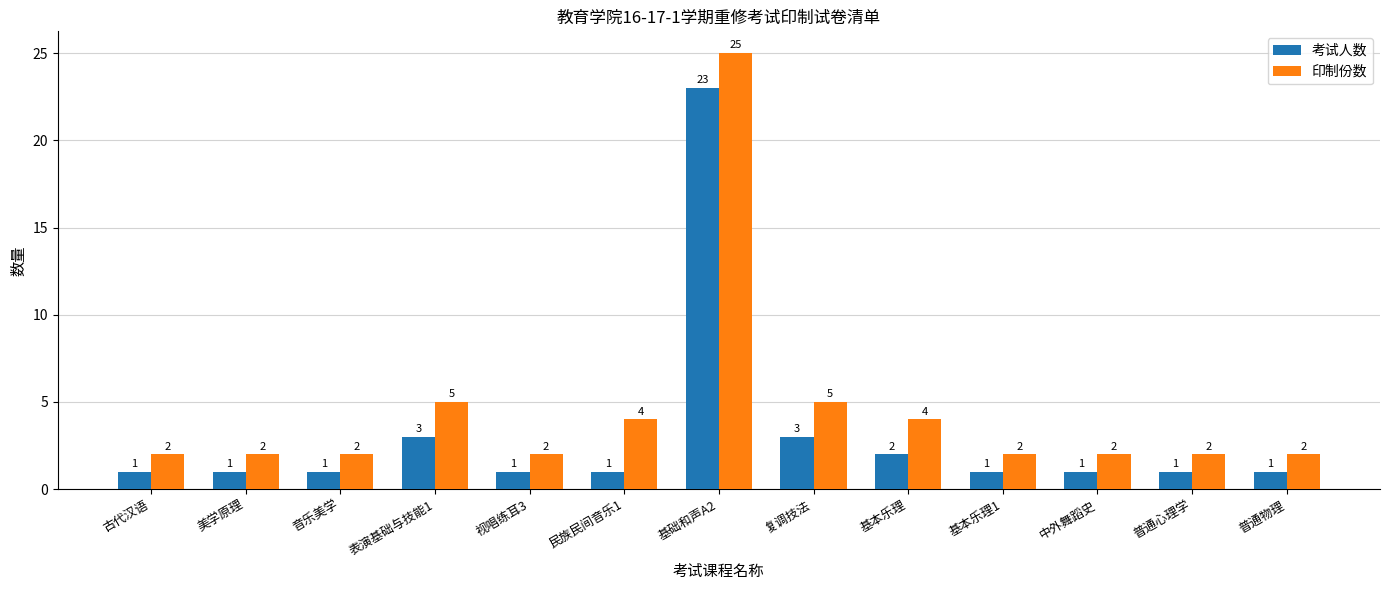

Does the chart contain stacked bars?

No